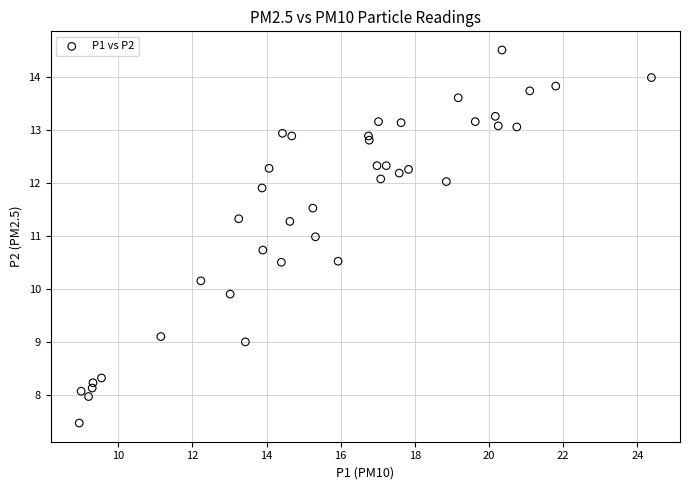

What is the range of X values (max minus min)?

15.4